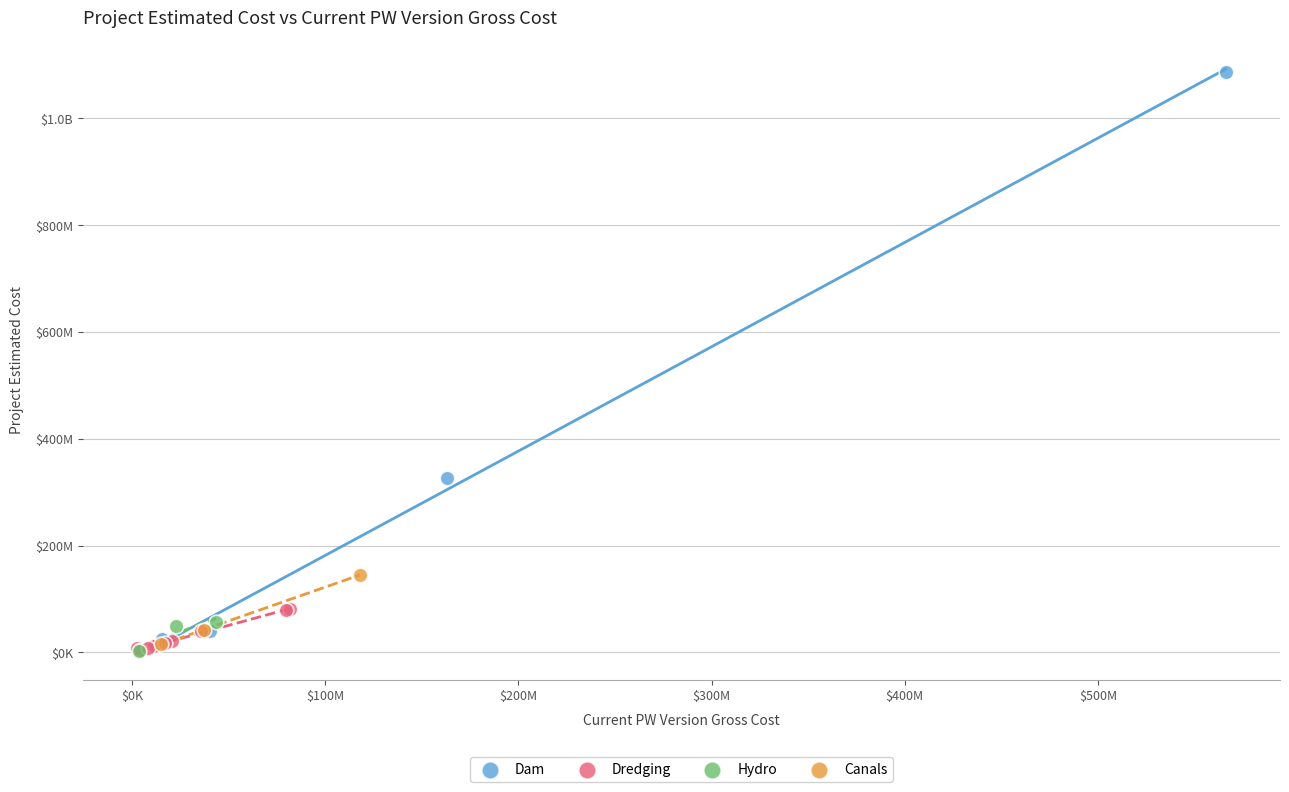

What are all the series names shown in the legend?

Dam, Dredging, Hydro, Canals